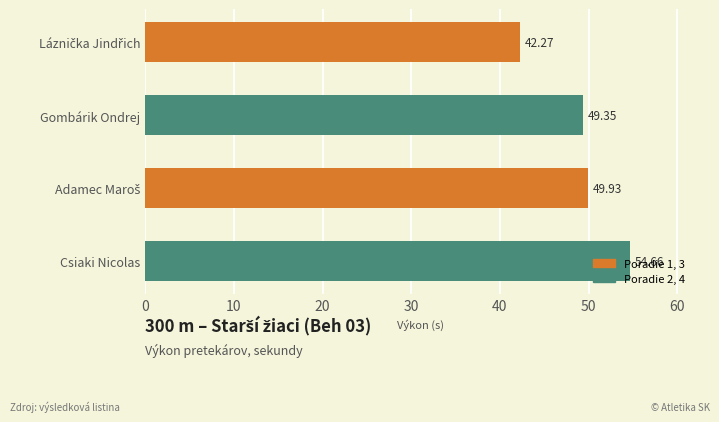

Where is the data nearest to the value 48?

Gombárik Ondrej